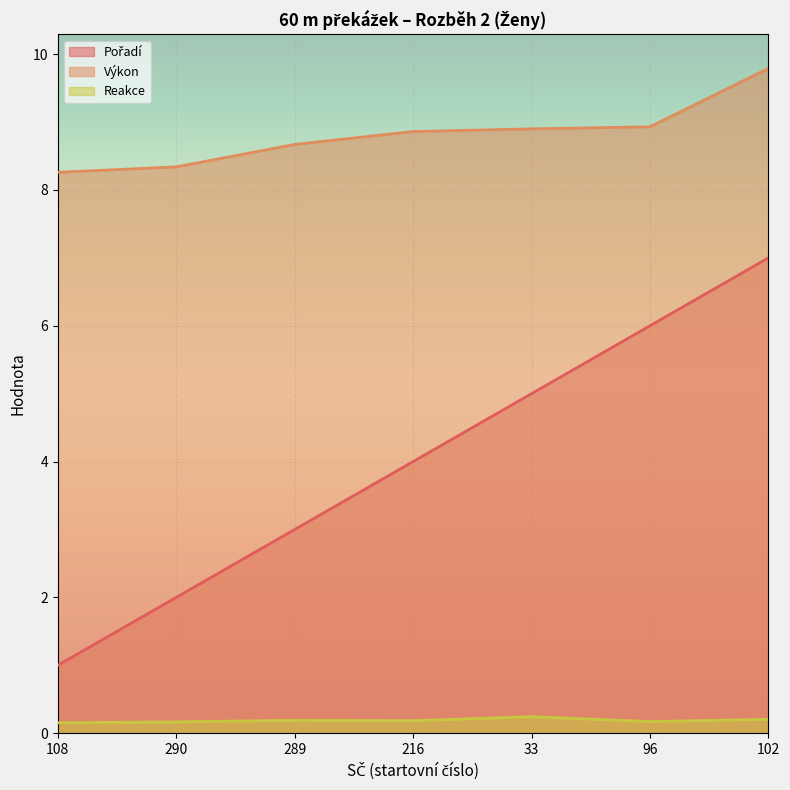

Which series has the largest total across all categories?

Výkon